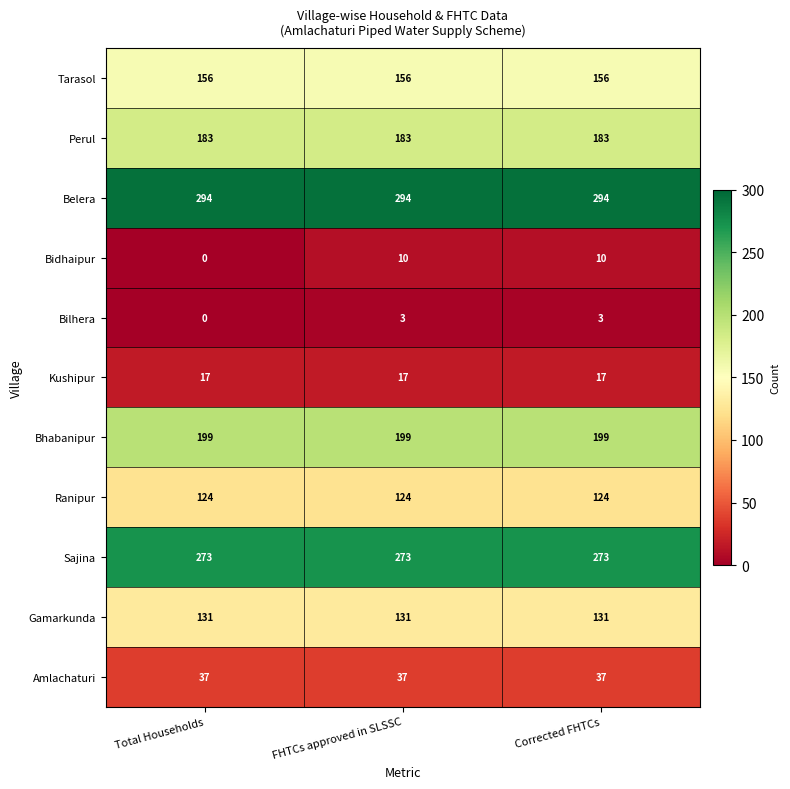

True or false: Bilhera has a value of 1 at FHTCs approved in SLSSC.

False